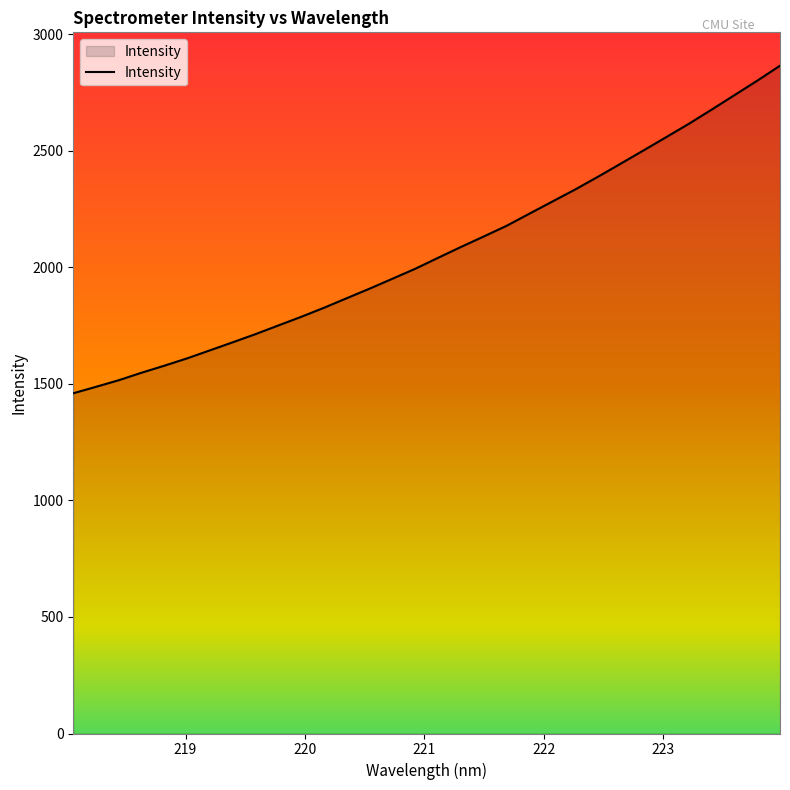

What is the greatest value displayed?

2865.5